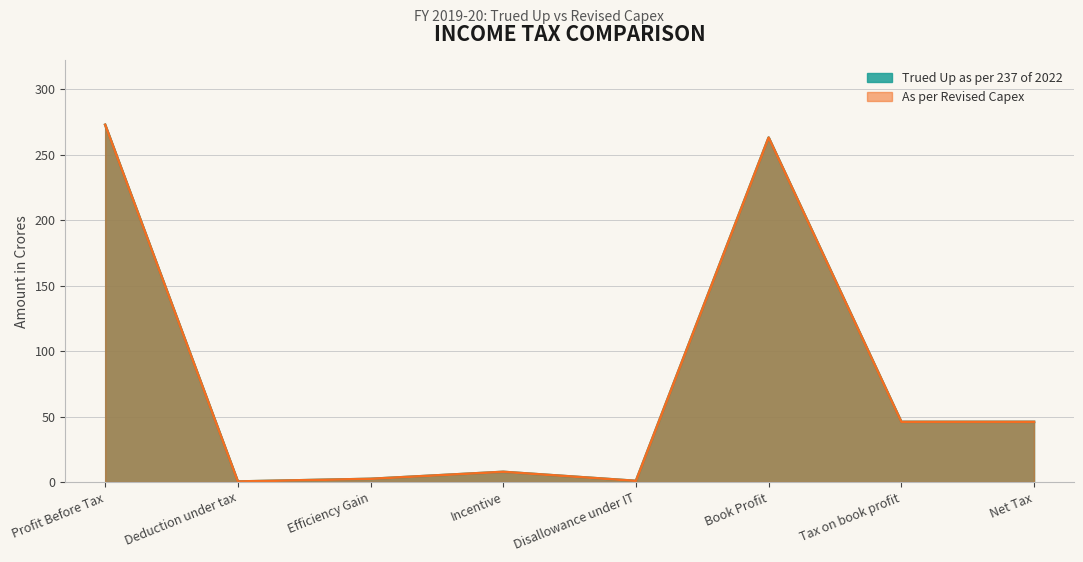

How many lines are shown in the chart?

2